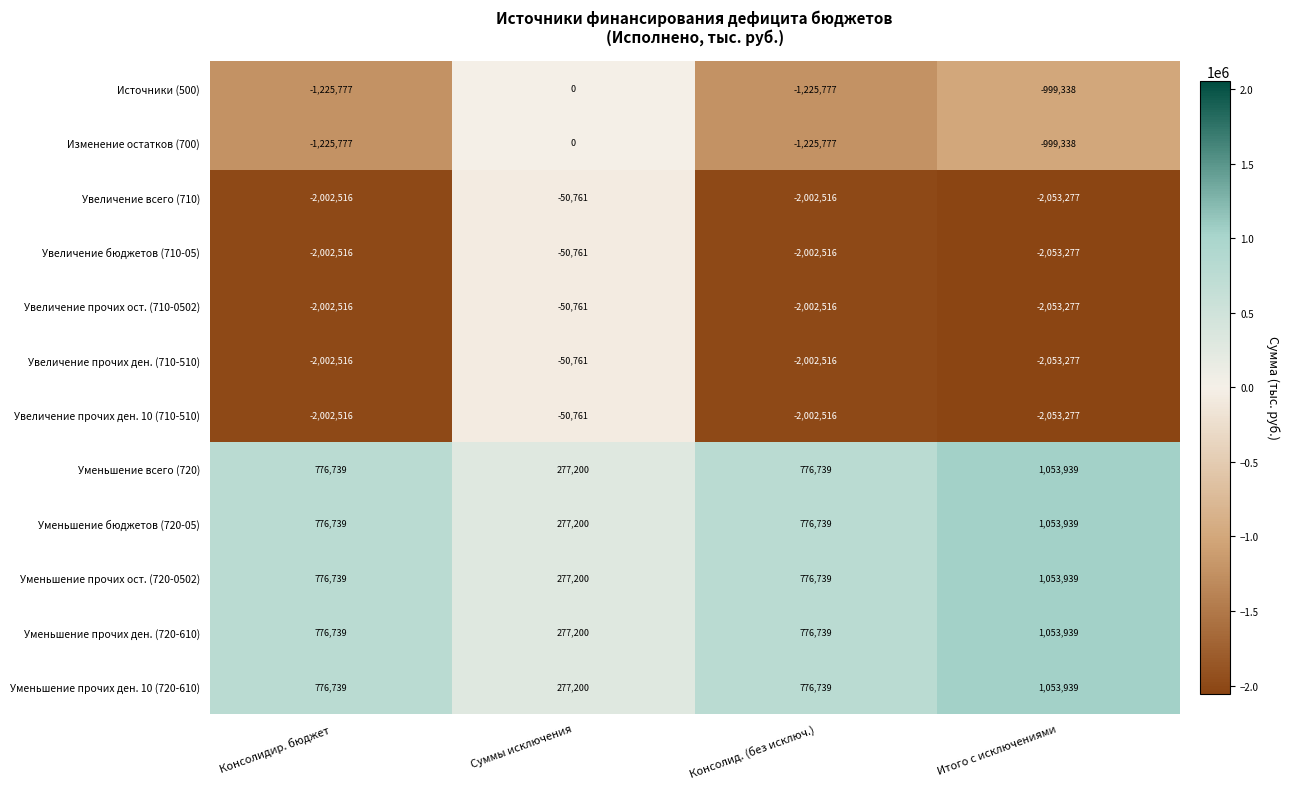

Is the value of Увеличение бюджетов (710-05) at Итого с исключениями greater than the value of Уменьшение прочих ден. (720-610) at Суммы исключения?

No